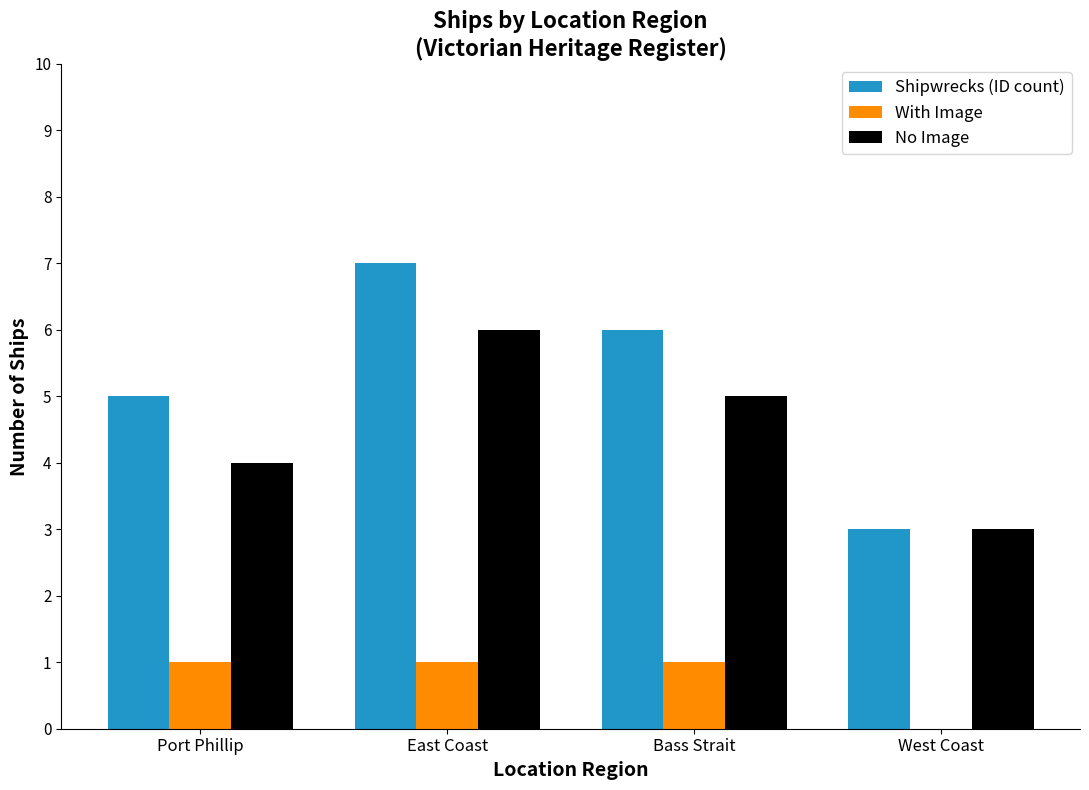

At which category is the sum across all series the highest?

East Coast